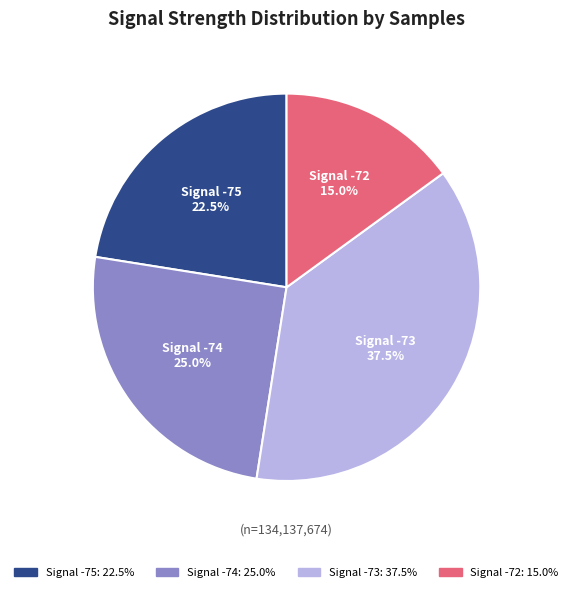

Does any single category account for the majority?

No